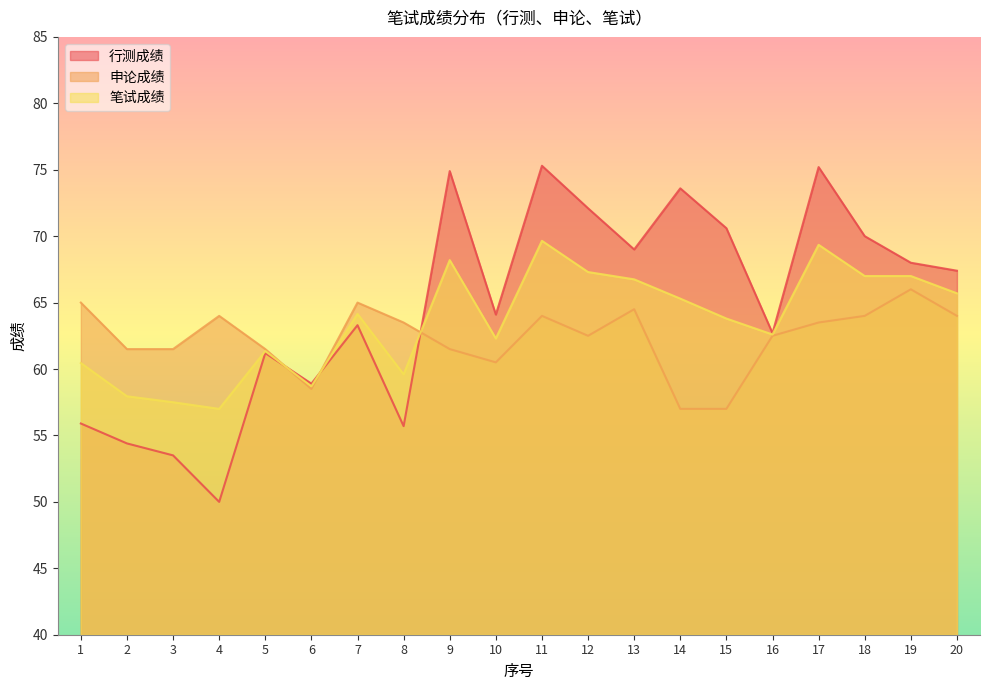

How many lines are shown in the chart?

3